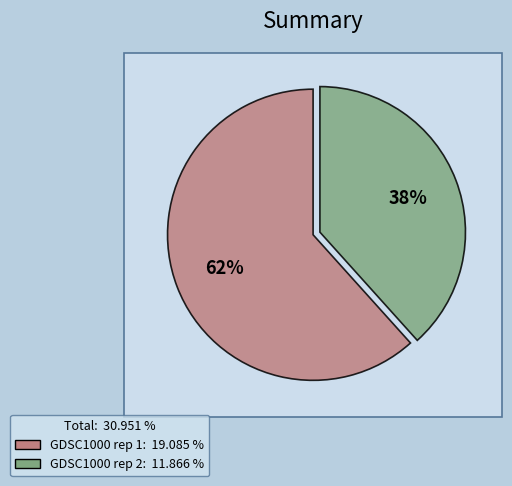

Rank the categories by value from highest to lowest.

GDSC1000 rep 1, GDSC1000 rep 2